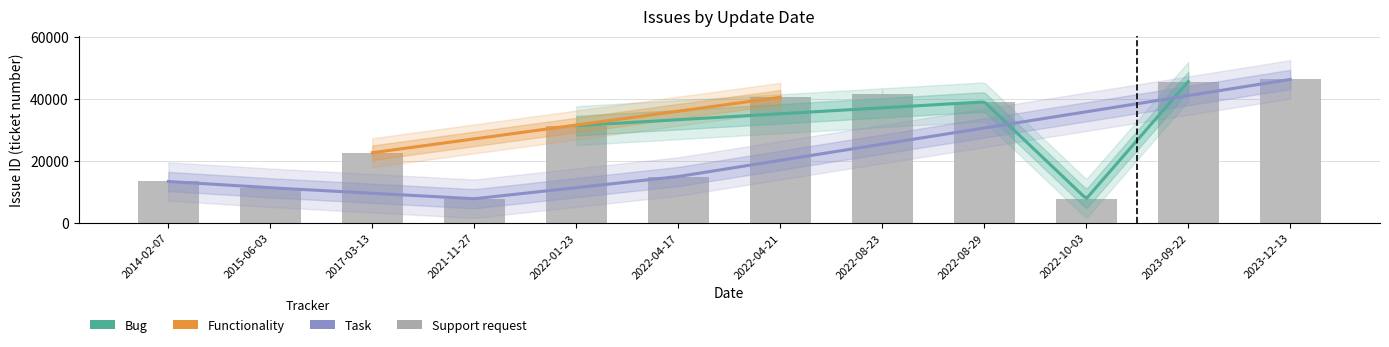

What is the sum of all values?

323012